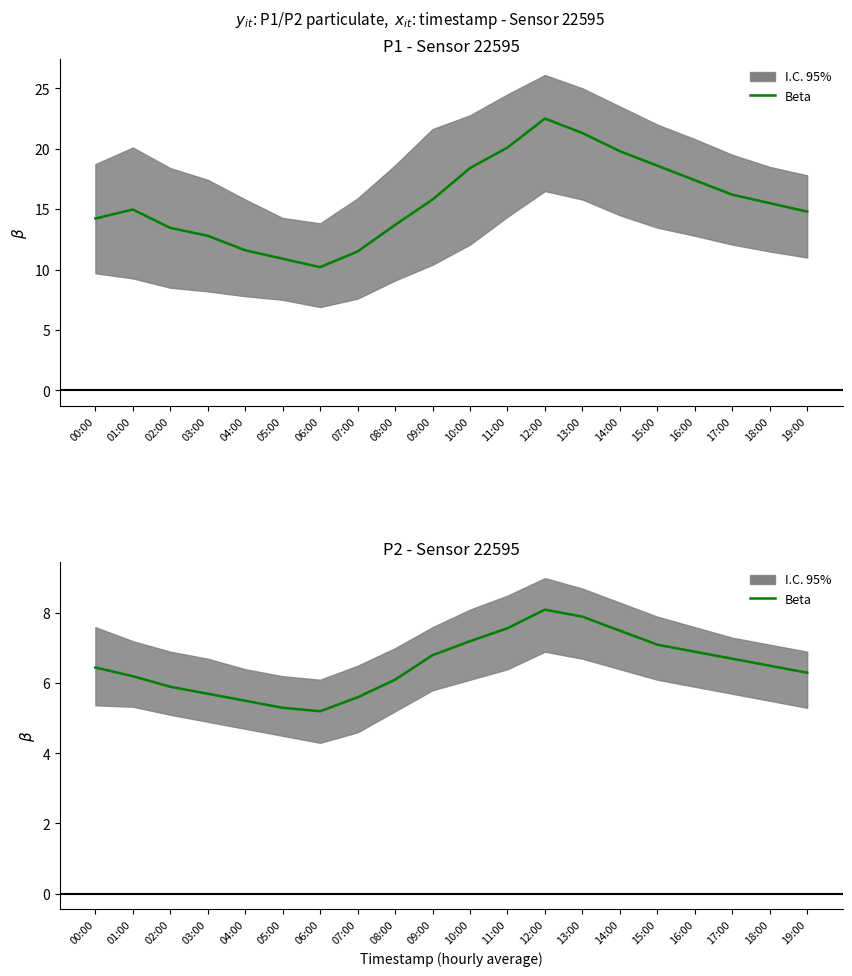

What position from the left is 10:00?

11